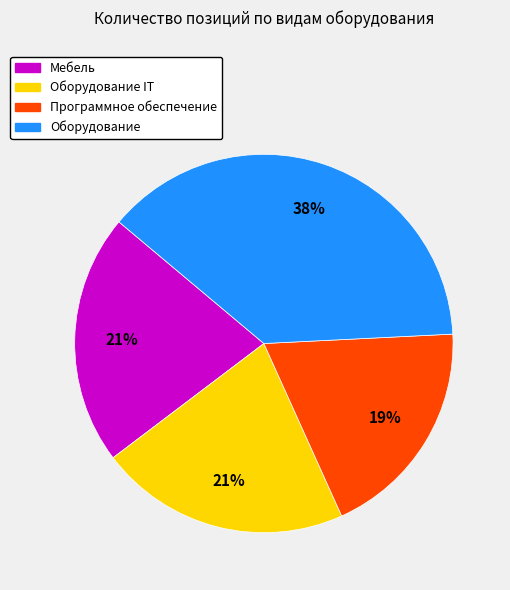

What is the largest slice in the pie chart?

Оборудование